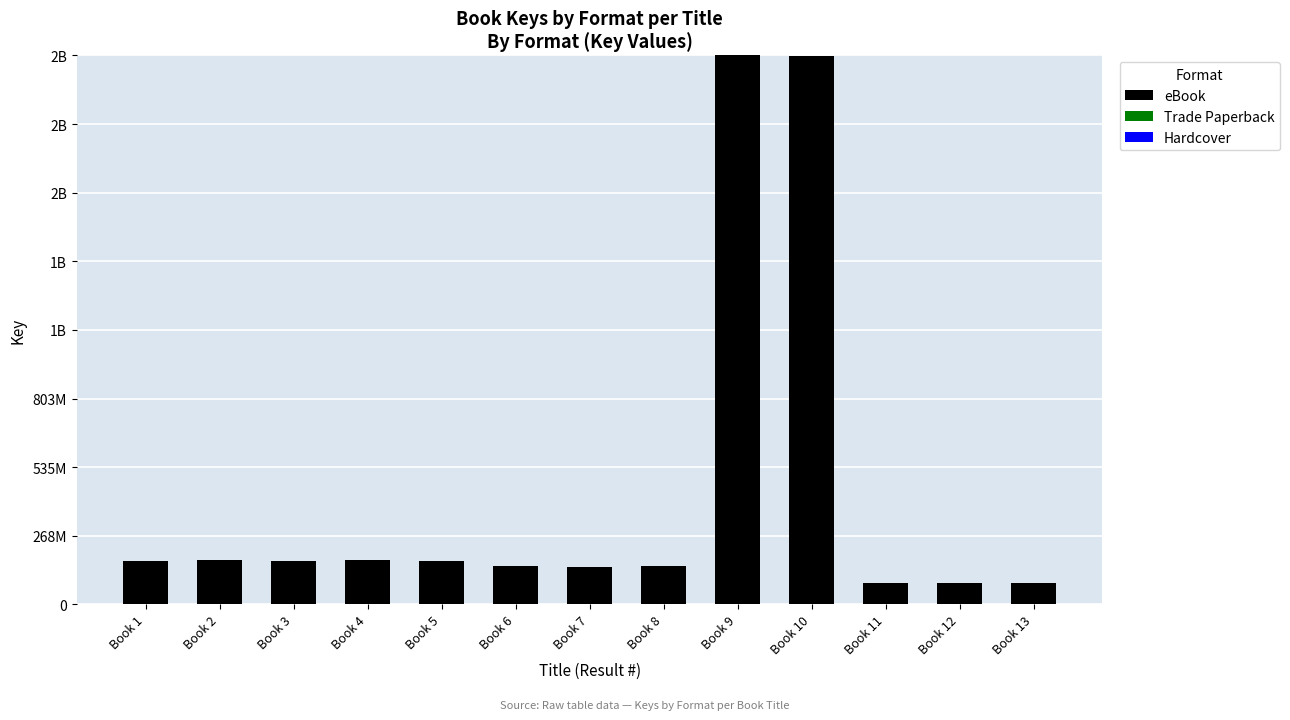

Which has a higher value, Book 3 or Book 6?

Book 3